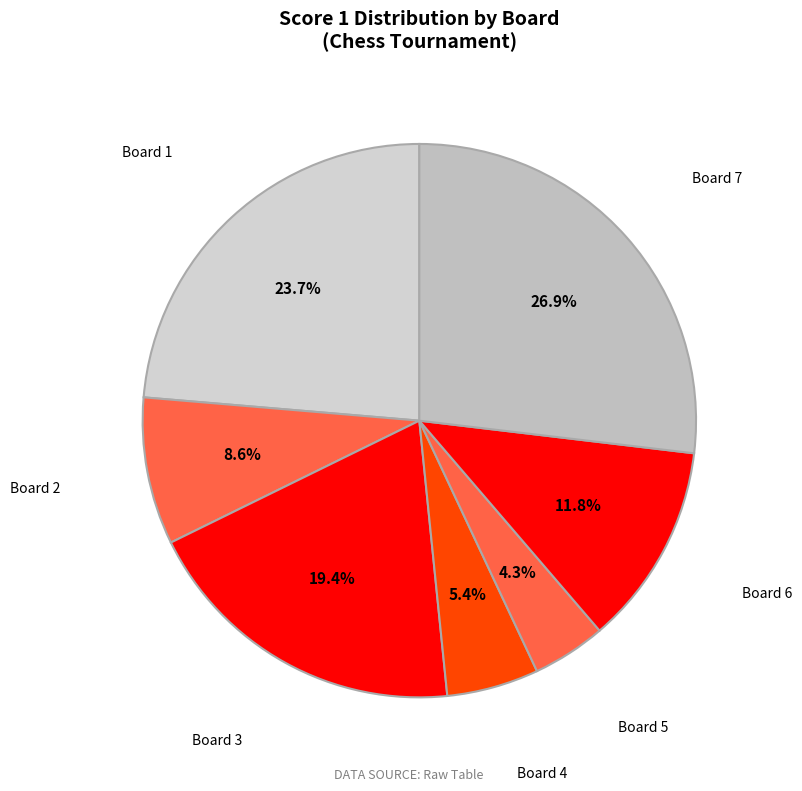

Count the number of slices in the pie.

7